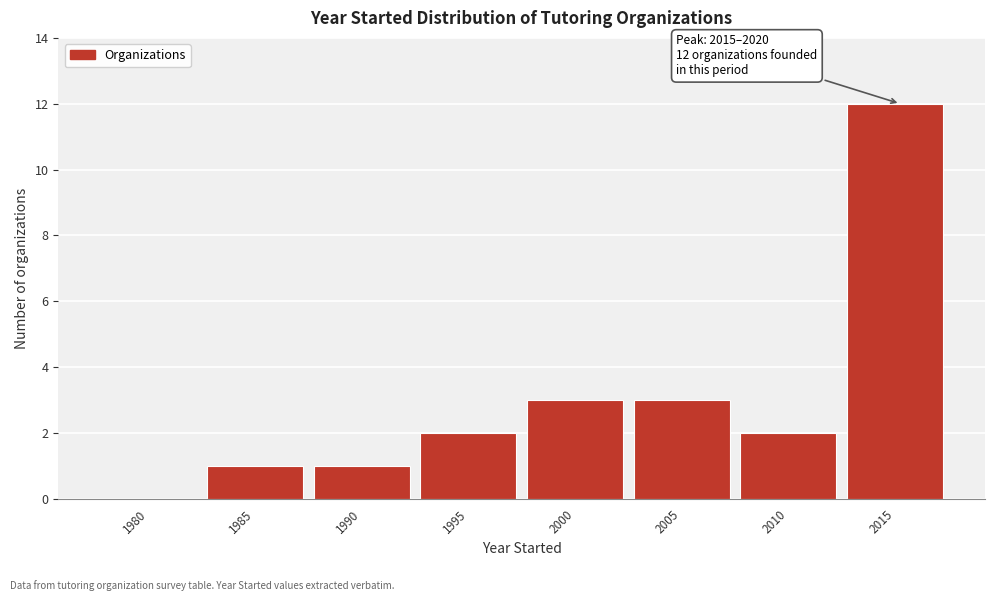

Reading left to right, extract all data points from this chart.

1980=0	1985=1	1990=1	1995=2	2000=3	2005=3	2010=2	2015=12